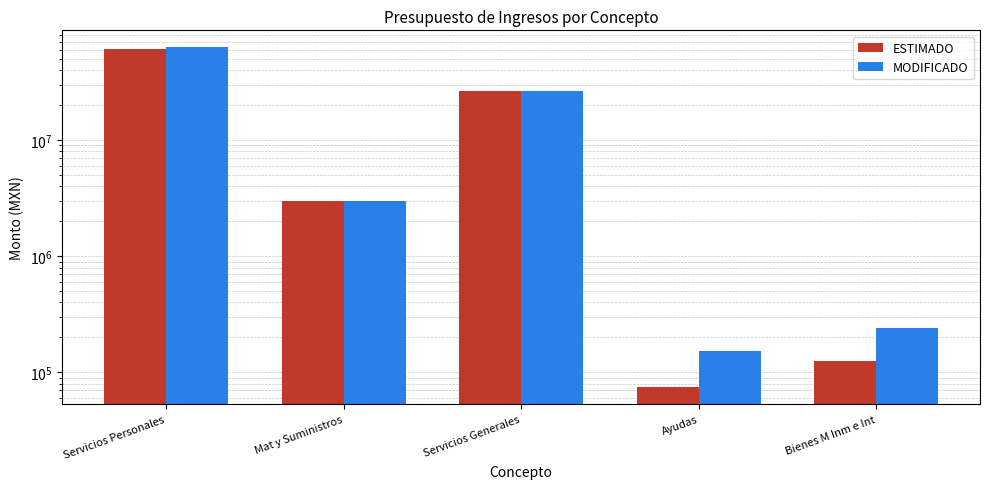

Are the bars horizontal?

No